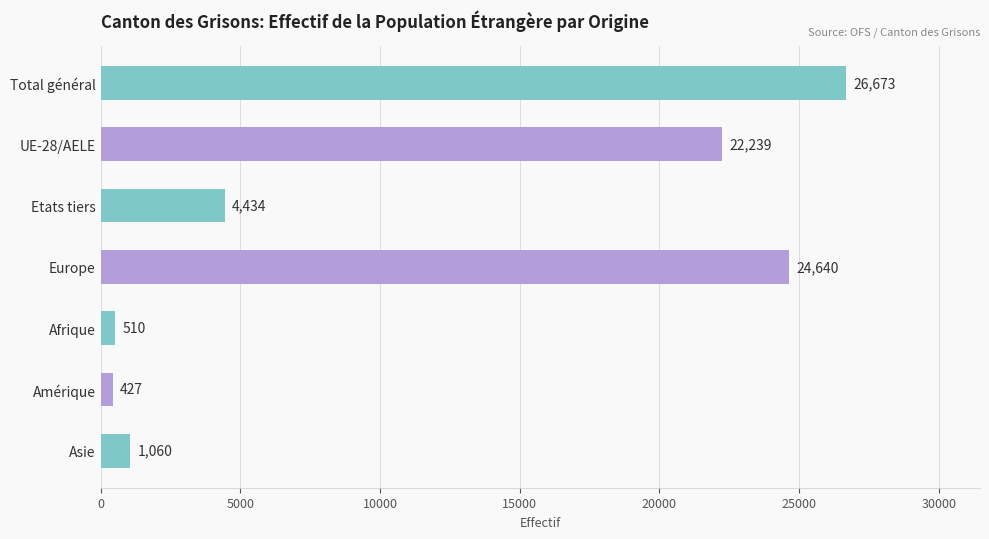

What is the minimum value shown in the chart?

427